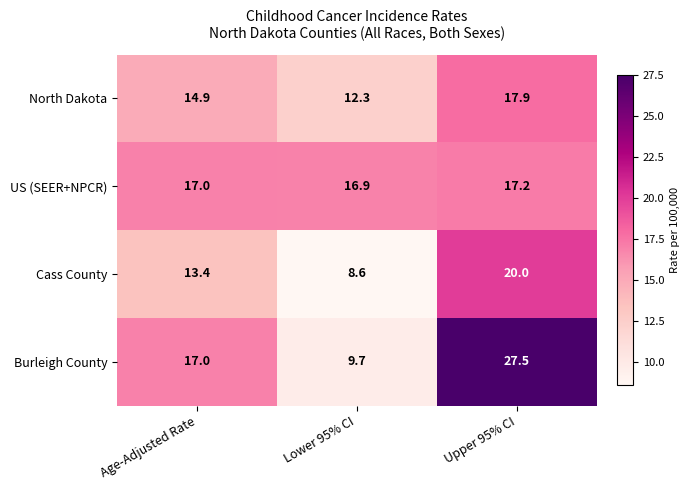

What is the sum of the US (SEER+NPCR) values at Lower 95% CI and Age-Adjusted Rate?

33.9